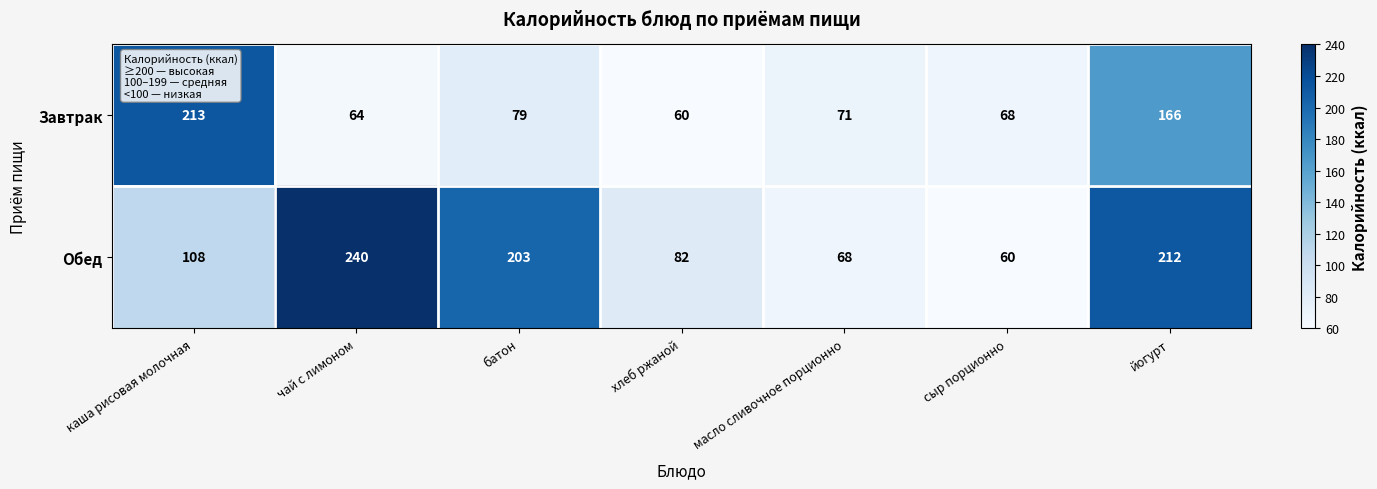

At which category is the sum across all series the highest?

йогурт